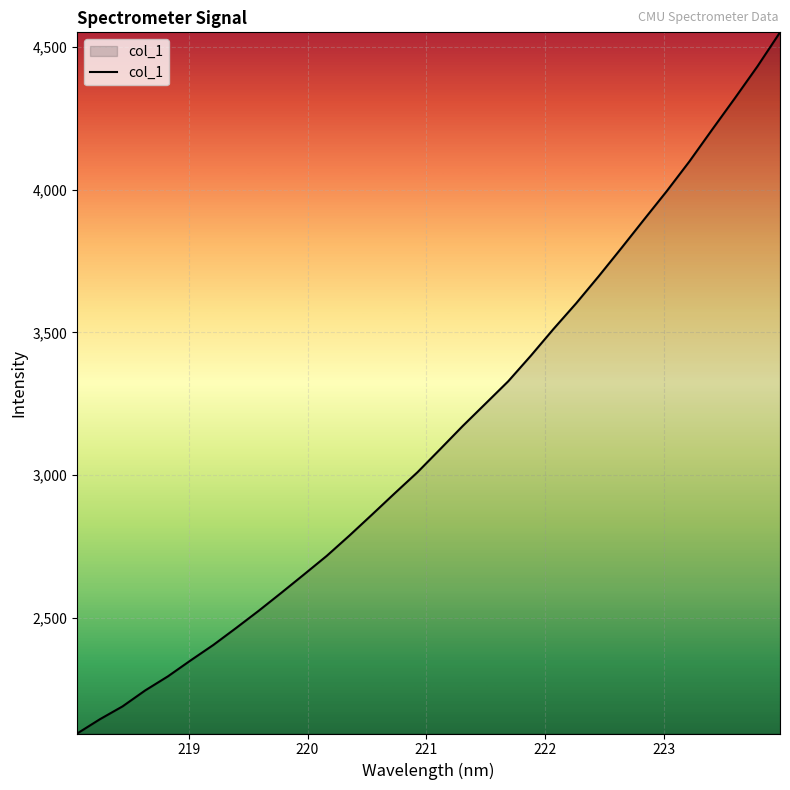

What is the maximum value shown in the chart?

4552.4